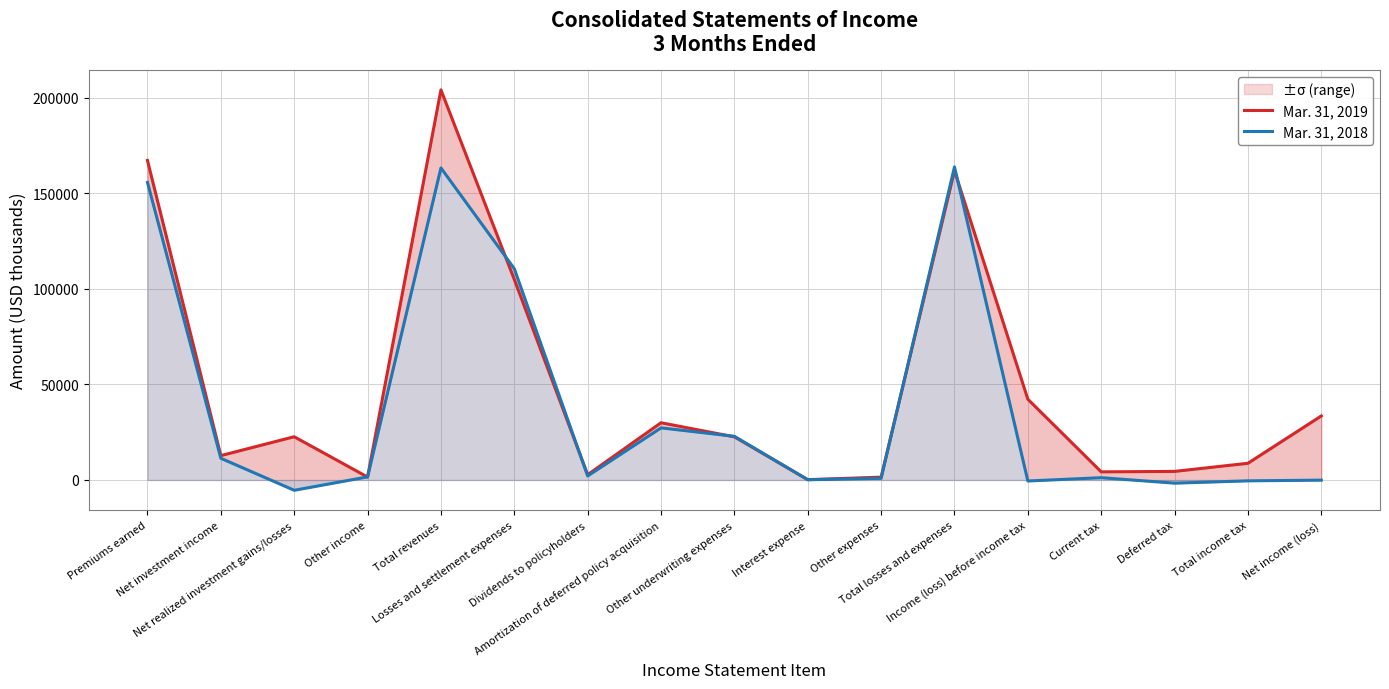

Which series has the largest total across all categories?

Mar. 31, 2019